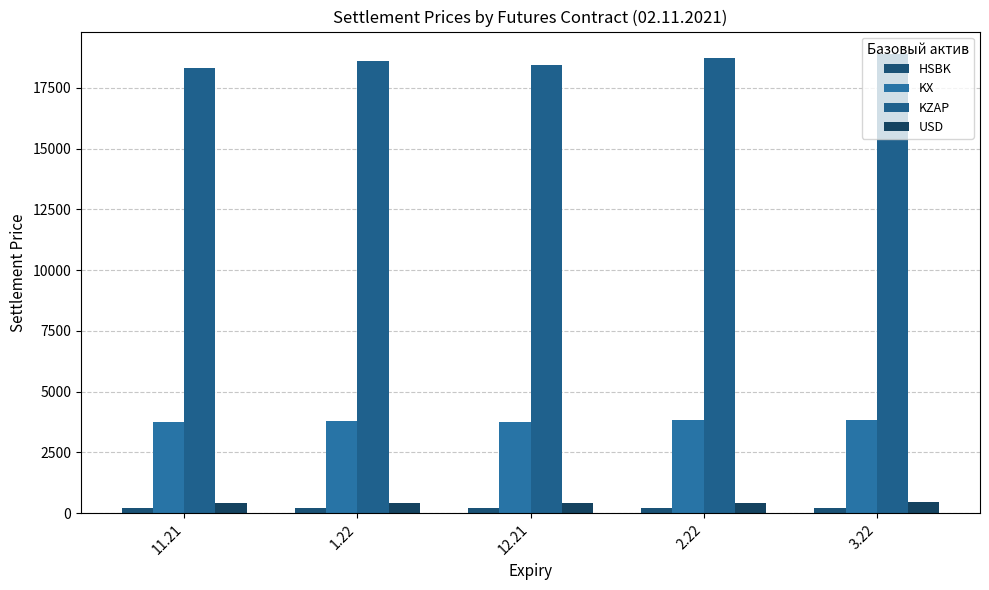

Rank the series at 1.22 from highest to lowest value.

KZAP, KX, USD, HSBK